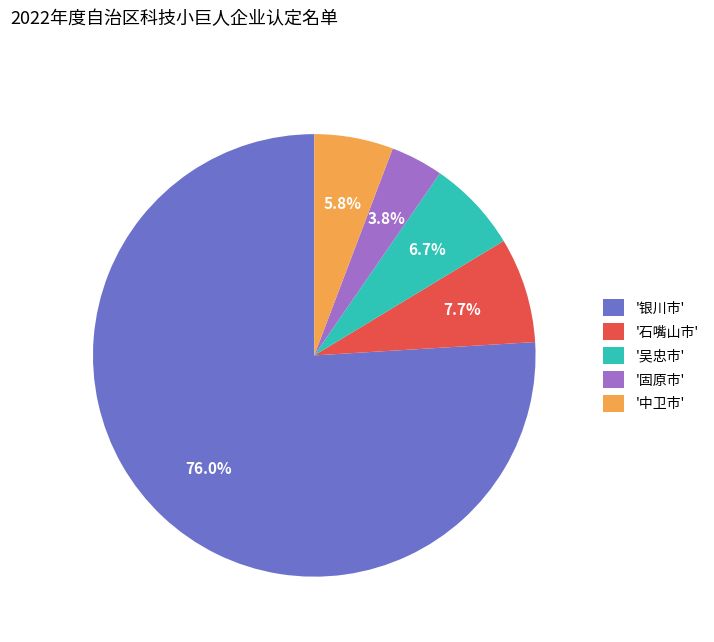

To the nearest percent, what is the average slice percentage?

20%